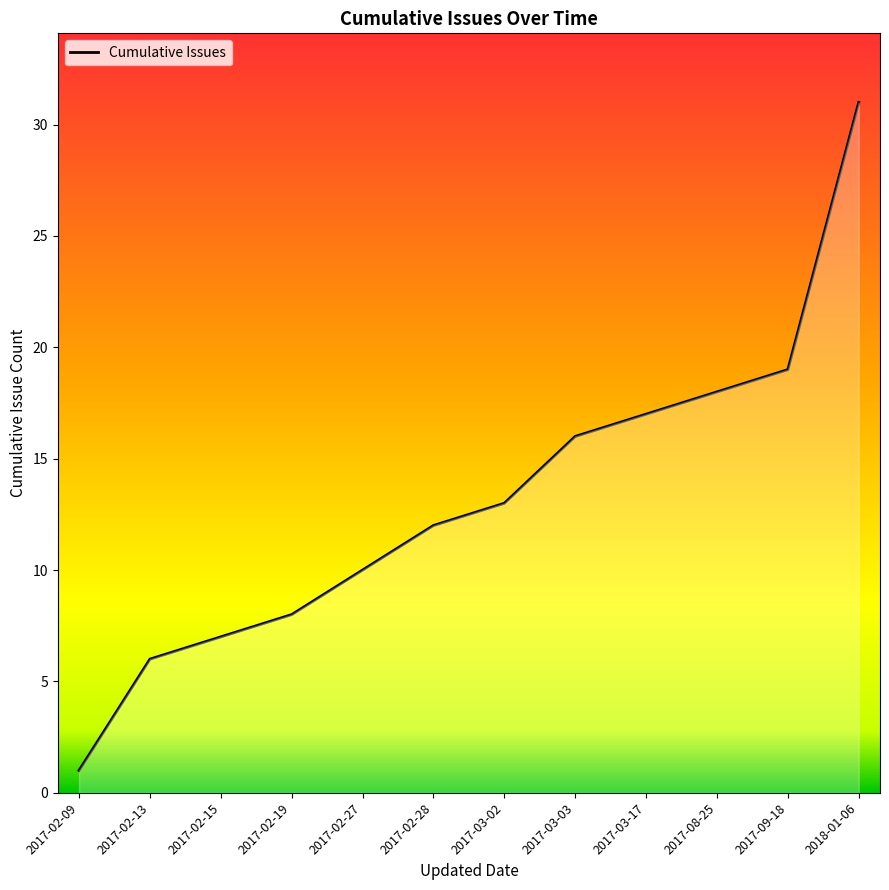

What is the ratio of the value at 2017-02-19 to the value at 2017-02-13?

1.3